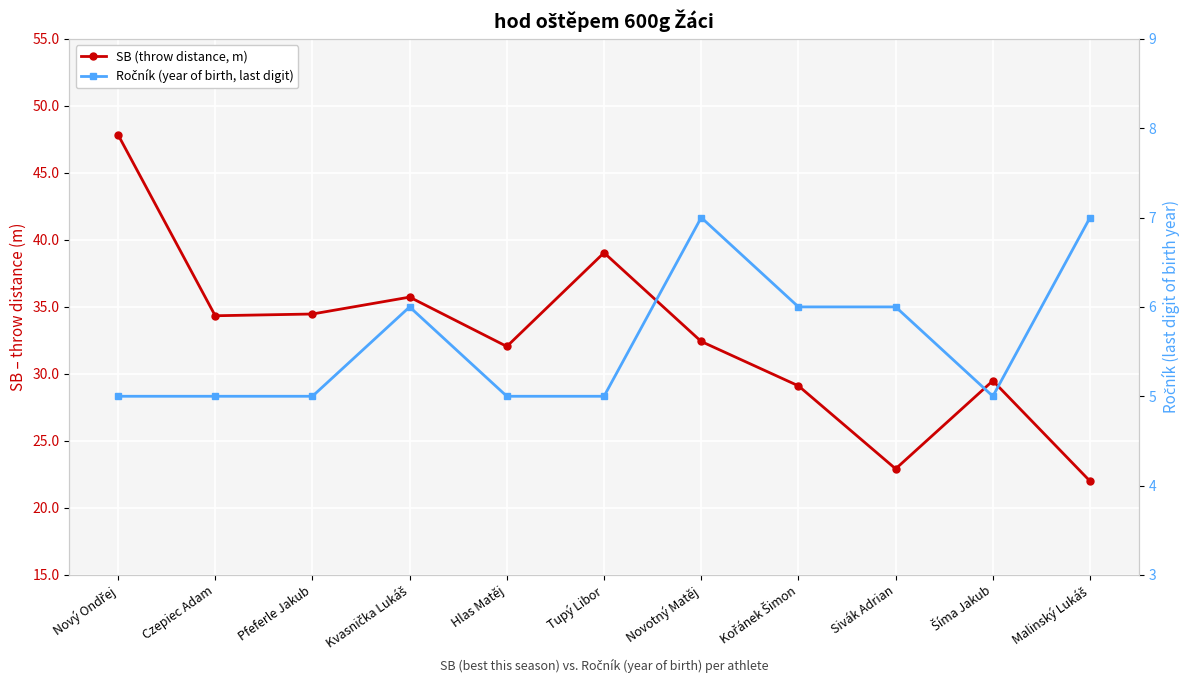

The SB (throw distance, m) series shows 80.6 at Nový Ondřej. True or false?

False